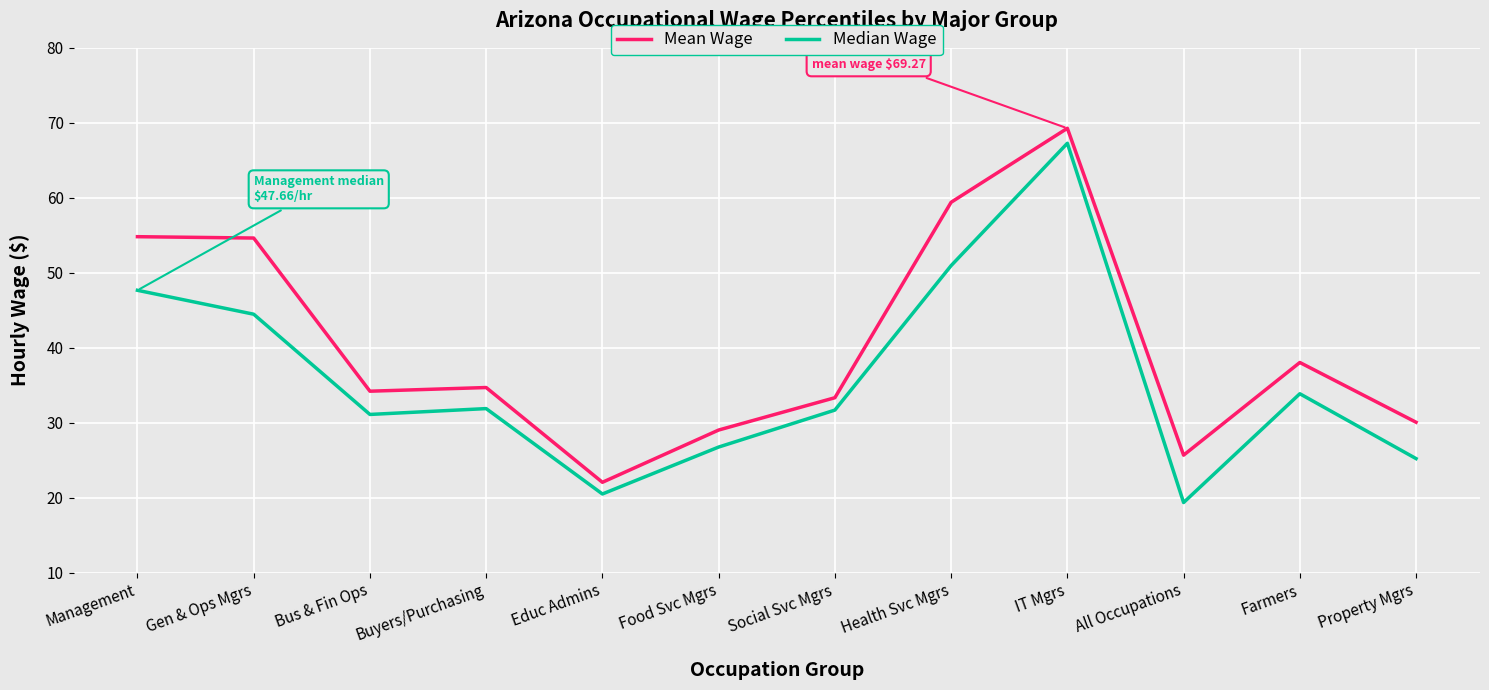

Count the number of categories in the chart.

12